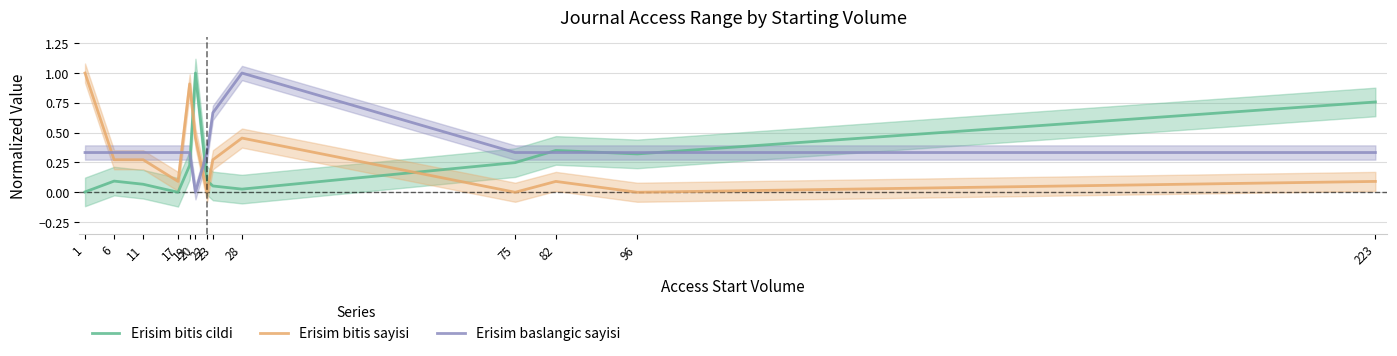

Between 19 and 6, which is larger?

19